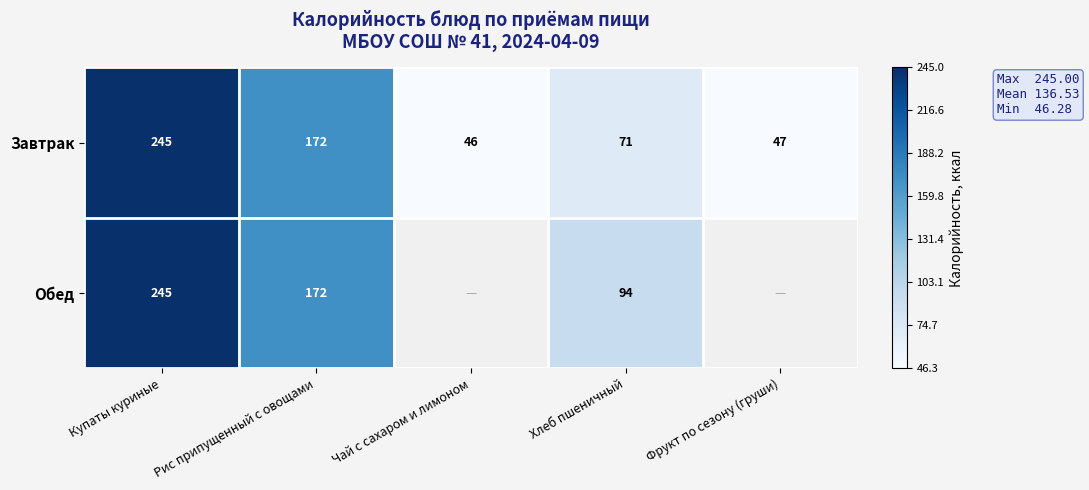

How many series are shown in this chart?

2